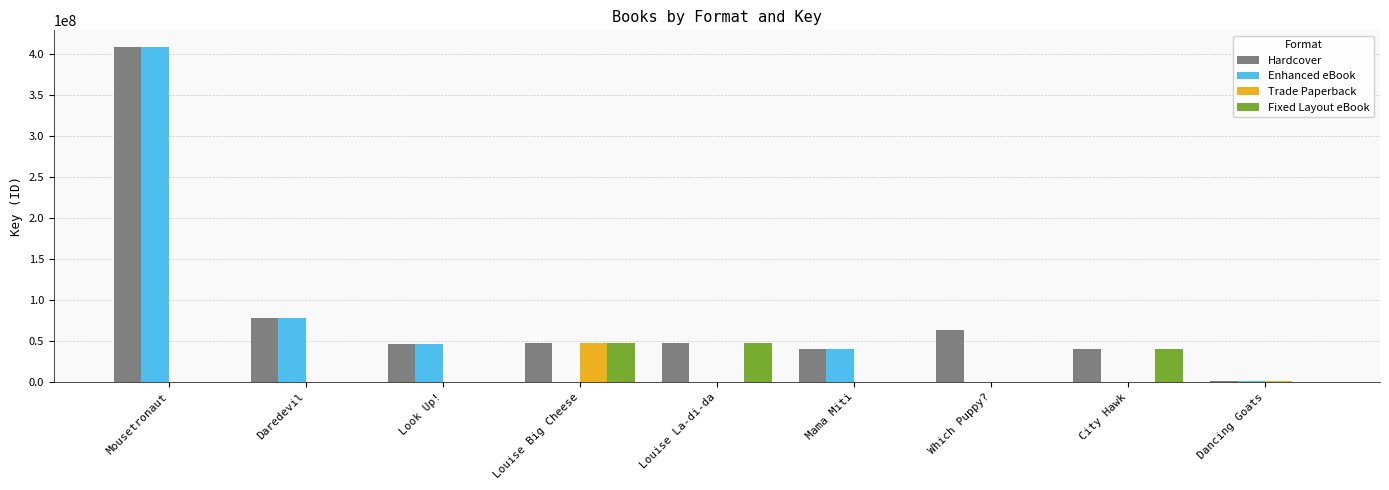

What is the total value across all series at Look Up!?

91876044